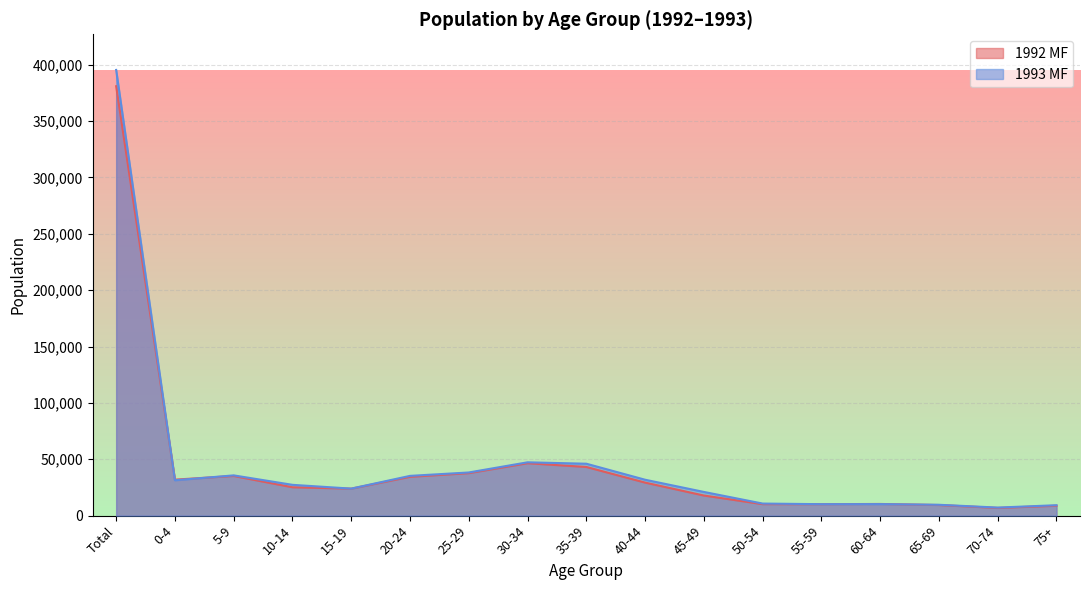

The value of 1993 MF at 70-74 is 7150. True or false?

True